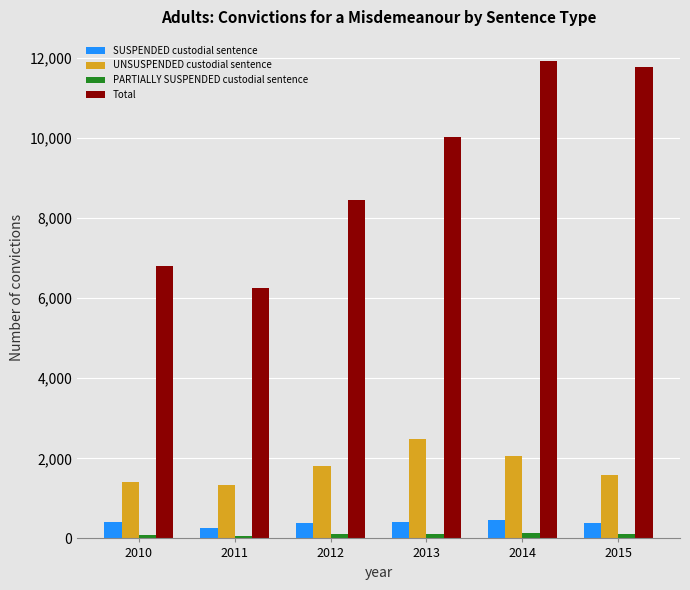

At which label is Total closest to 9090?

2012